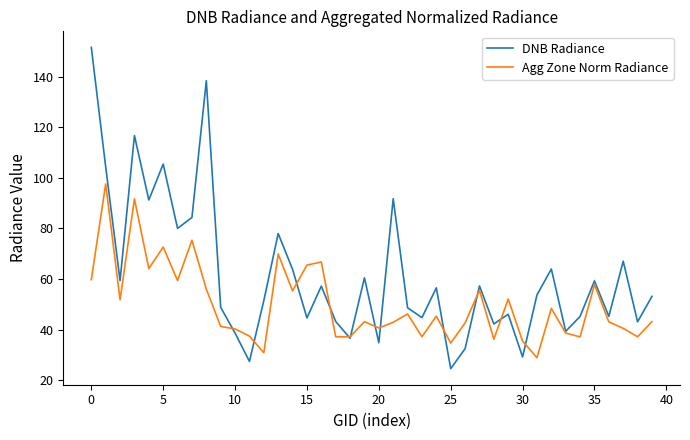

What is the minimum value shown in the chart?

24.5